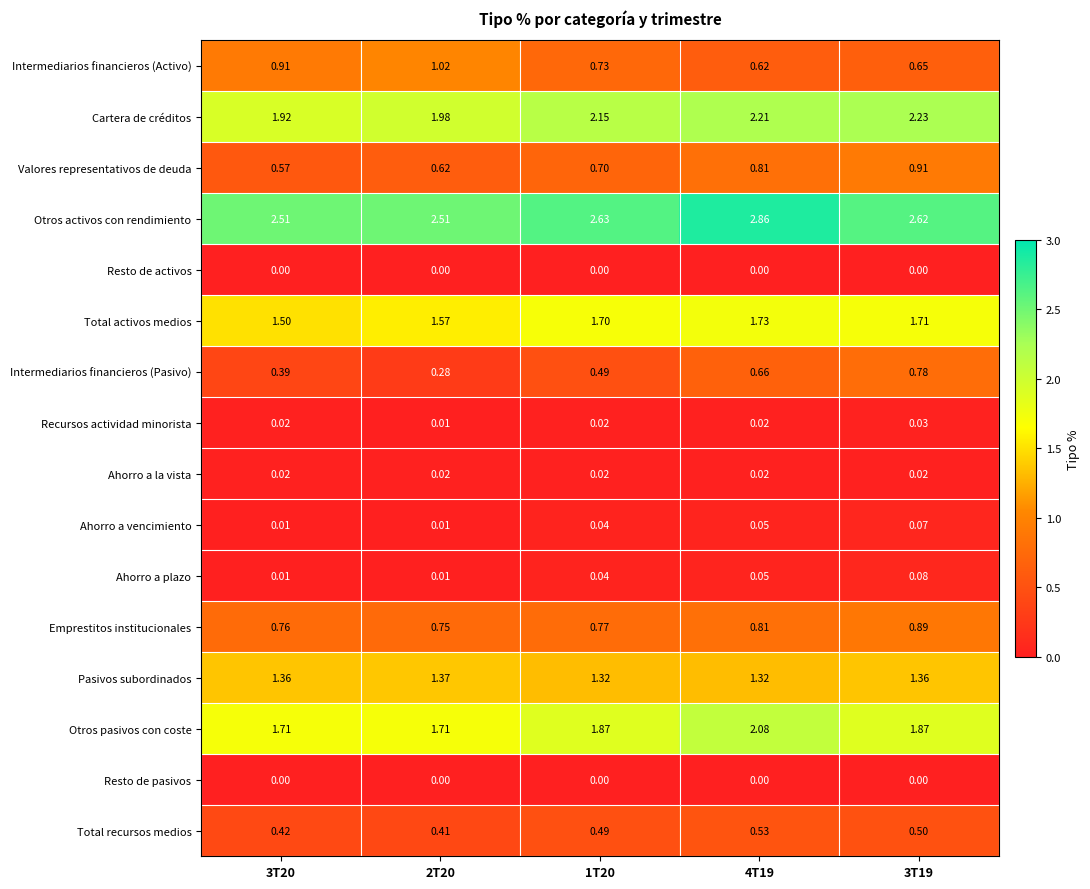

Count the number of data series in this chart.

16